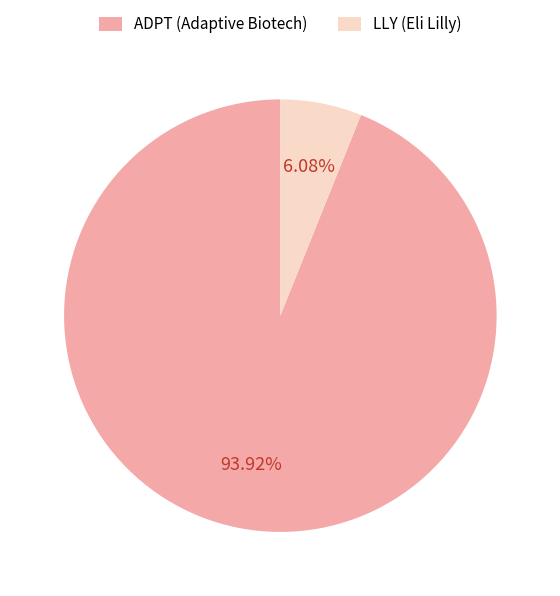

Rank the categories by value from highest to lowest.

ADPT (Adaptive Biotech), LLY (Eli Lilly)